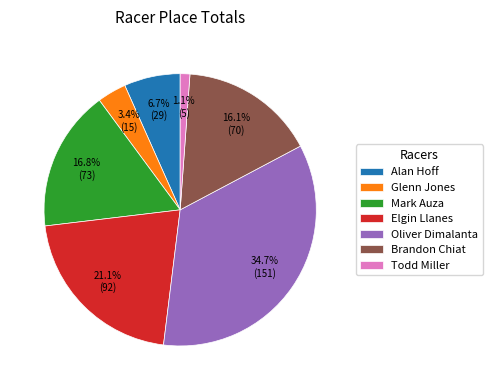

Count the number of slices in the pie.

7